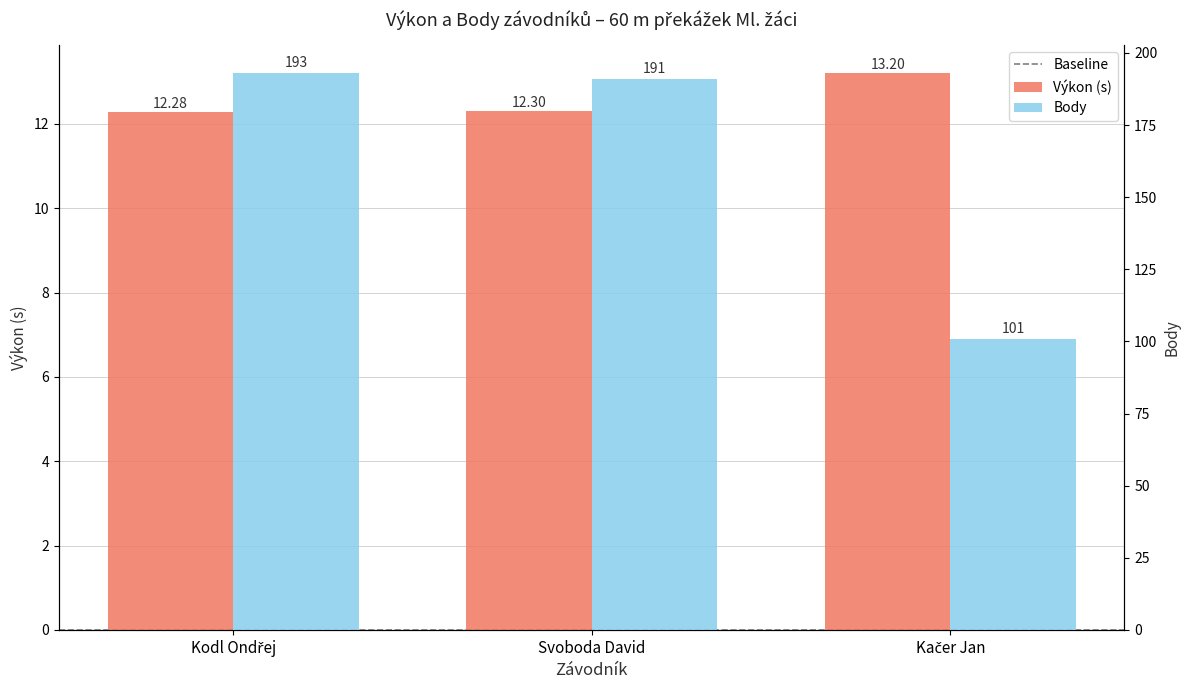

At which label does Body first exceed 191?

Kodl Ondřej